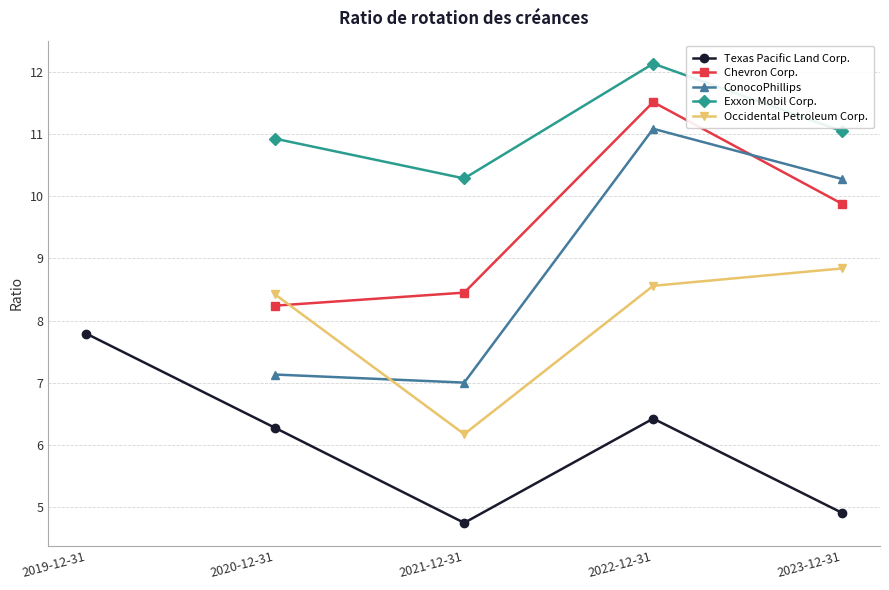

Which category has the highest value in the Occidental Petroleum Corp. series?

2023-12-31